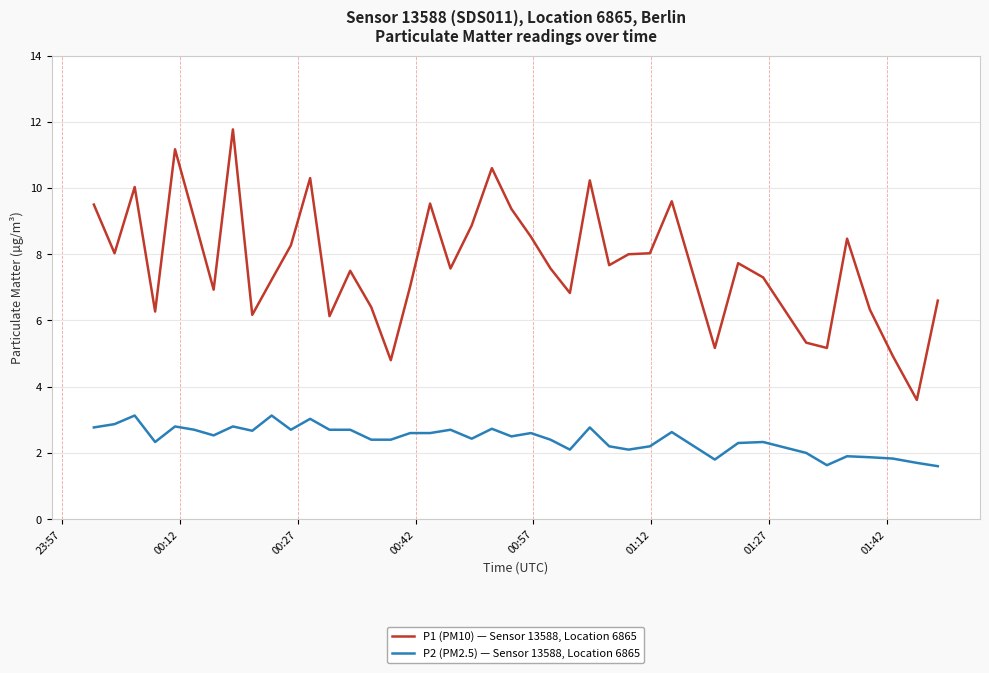

What are all the series names shown in the legend?

P1 (PM10) — Sensor 13588, Location 6865, P2 (PM2.5) — Sensor 13588, Location 6865